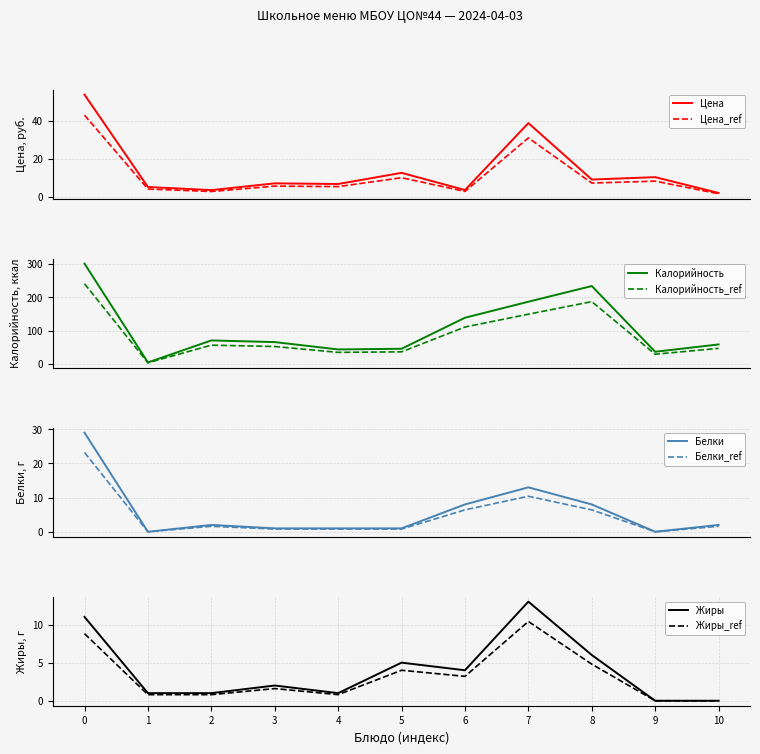

Reading left to right, what are all the values shown in this chart?

Цена: 53.9	5.3	3.7	7.2	6.9	12.8	3.7	39.0	9.2	10.5	2.2
Калорийность: 301.0	5.0	71.0	66.0	44.0	46.0	139.0	187.0	234.0	37.0	59.0
Белки: 29.0	0.0	2.0	1.0	1.0	1.0	8.0	13.0	8.0	0.0	2.0
Жиры: 11.0	1.0	1.0	2.0	1.0	5.0	4.0	13.0	6.0	0.0	0.0